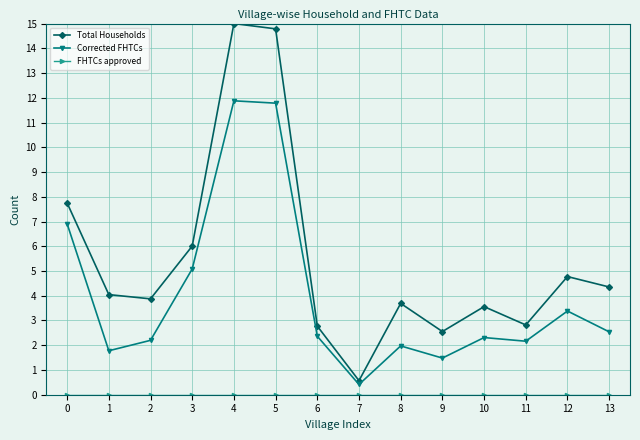

Which series has the largest total across all categories?

Total Households